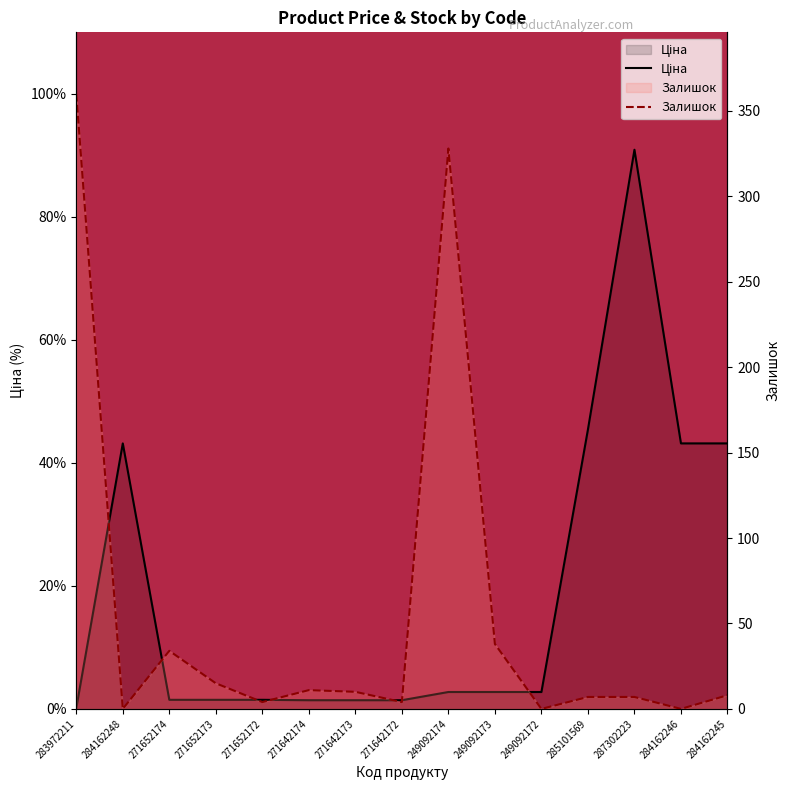

Reading left to right, extract all data points from this chart.

Ціна: 0.1	43.2	1.5	1.5	1.5	1.4	1.4	1.4	2.7	2.7	2.7	45.4	90.9	43.2	43.2
Залишок: 360.0	0.0	34.0	15.0	4.0	11.0	10.0	4.0	328.0	38.0	0.0	7.0	7.0	0.0	8.0